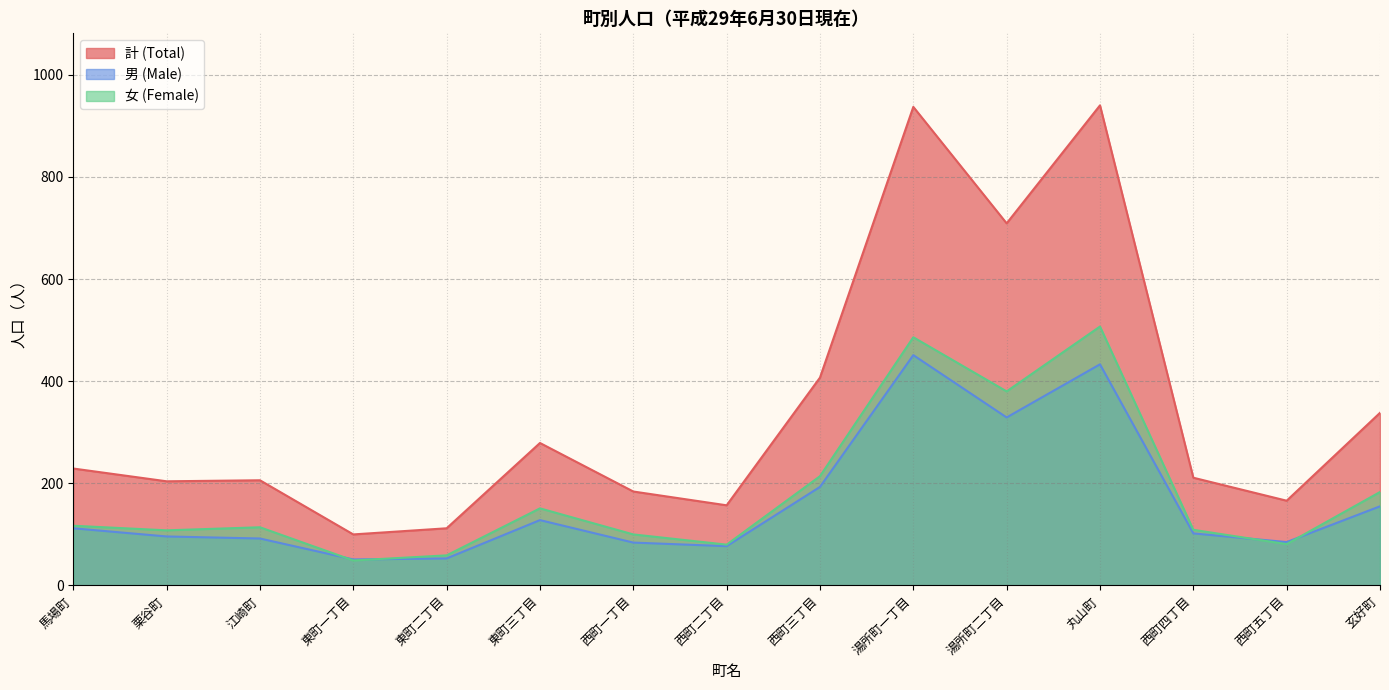

Does the chart have visible grid lines?

Yes